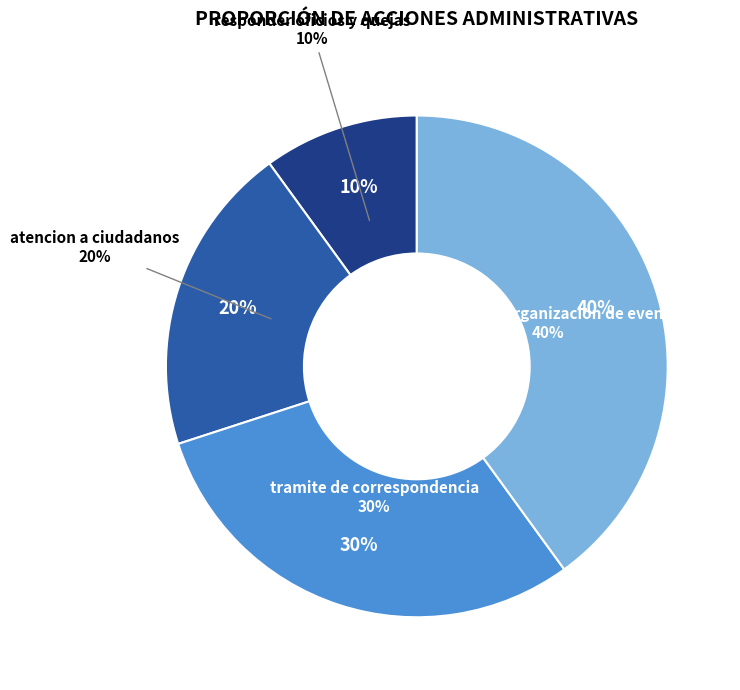

What is the total percentage of tramite de correspondencia and coordinar la organizacion de eventos?

70.0%